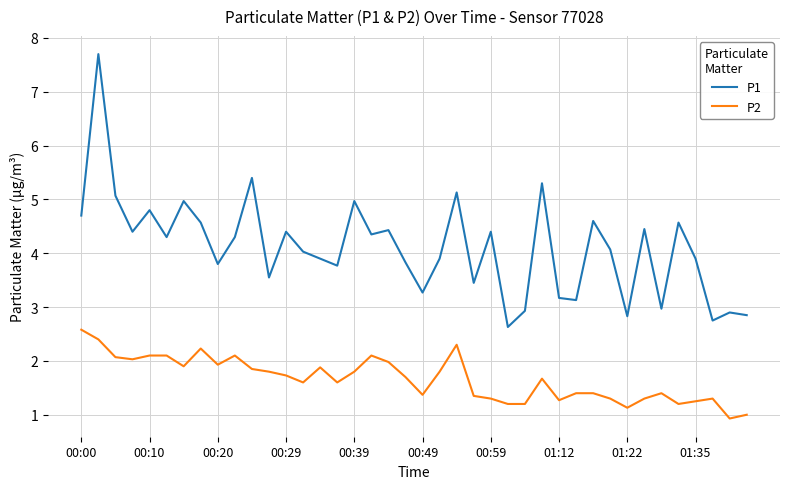

What is the difference between the maximum and minimum values in the P1 series?

5.1